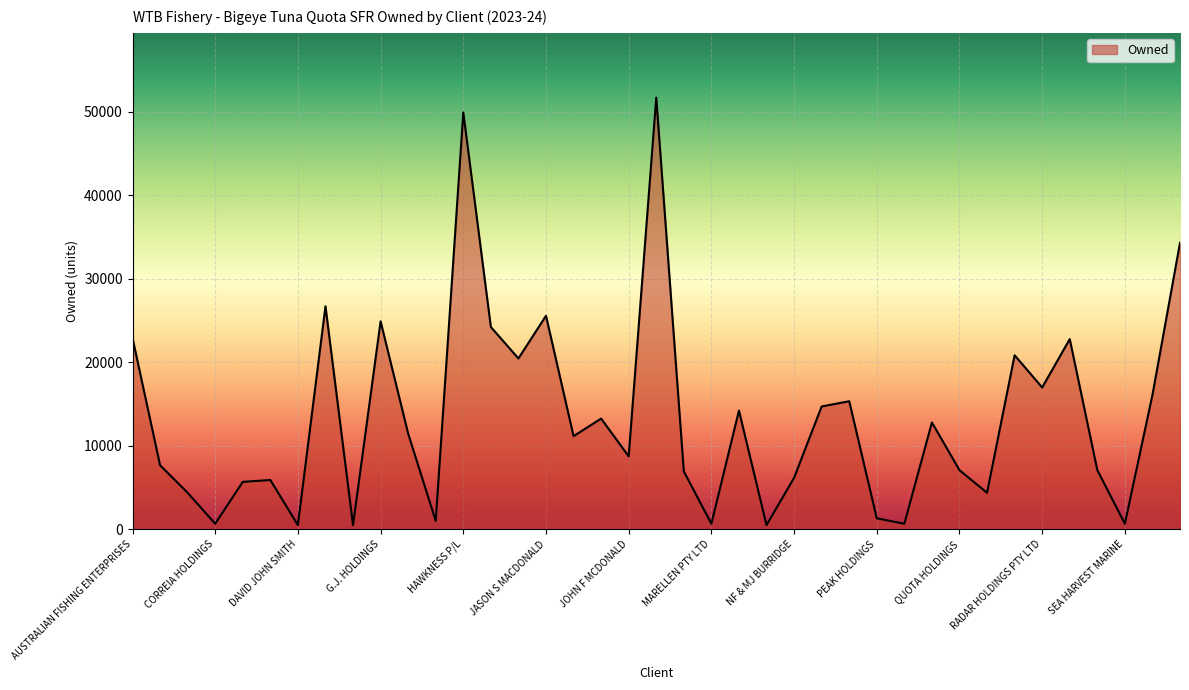

What is the greatest value displayed?

51700